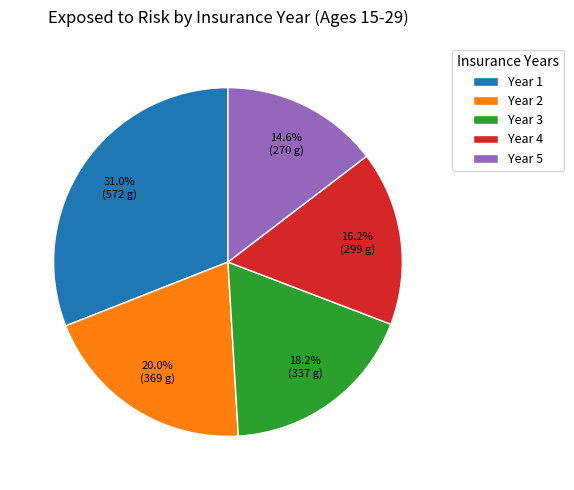

To the nearest percent, what is the difference between the largest and smallest slice percentages?

16%